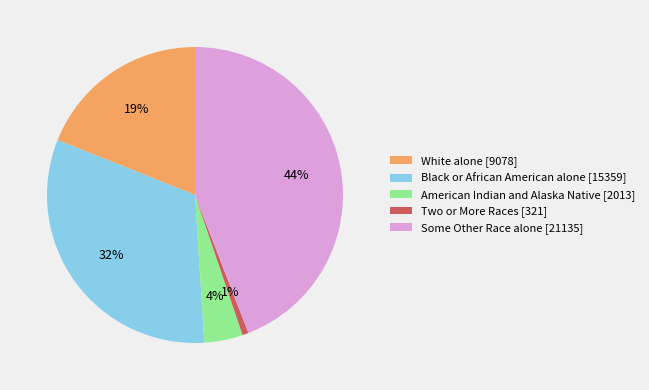

What is the largest slice in the pie chart?

Some Other Race alone